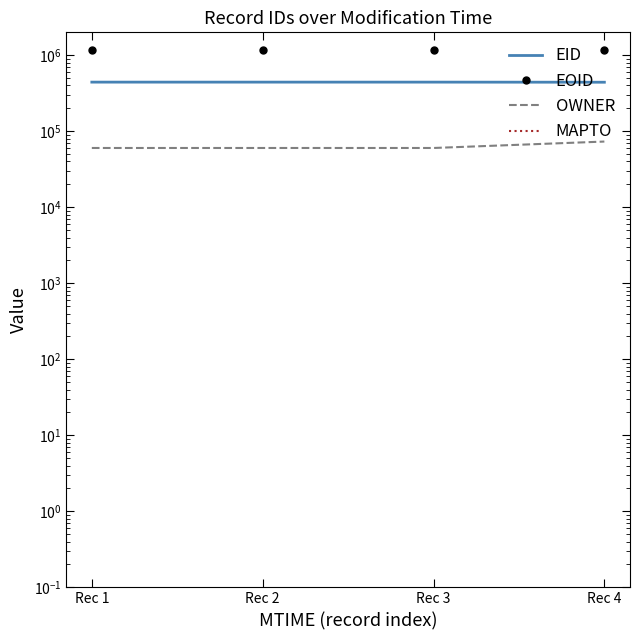

Reading left to right, transcribe all the data shown in this chart.

EID: Rec 1=442671	Rec 2=442685	Rec 3=442680	Rec 4=441226
EOID: Rec 1=1169205	Rec 2=1169343	Rec 3=1169241	Rec 4=1175848
OWNER: Rec 1=60227	Rec 2=60227	Rec 3=60227	Rec 4=73178
MAPTO: Rec 1=0	Rec 2=0	Rec 3=0	Rec 4=0